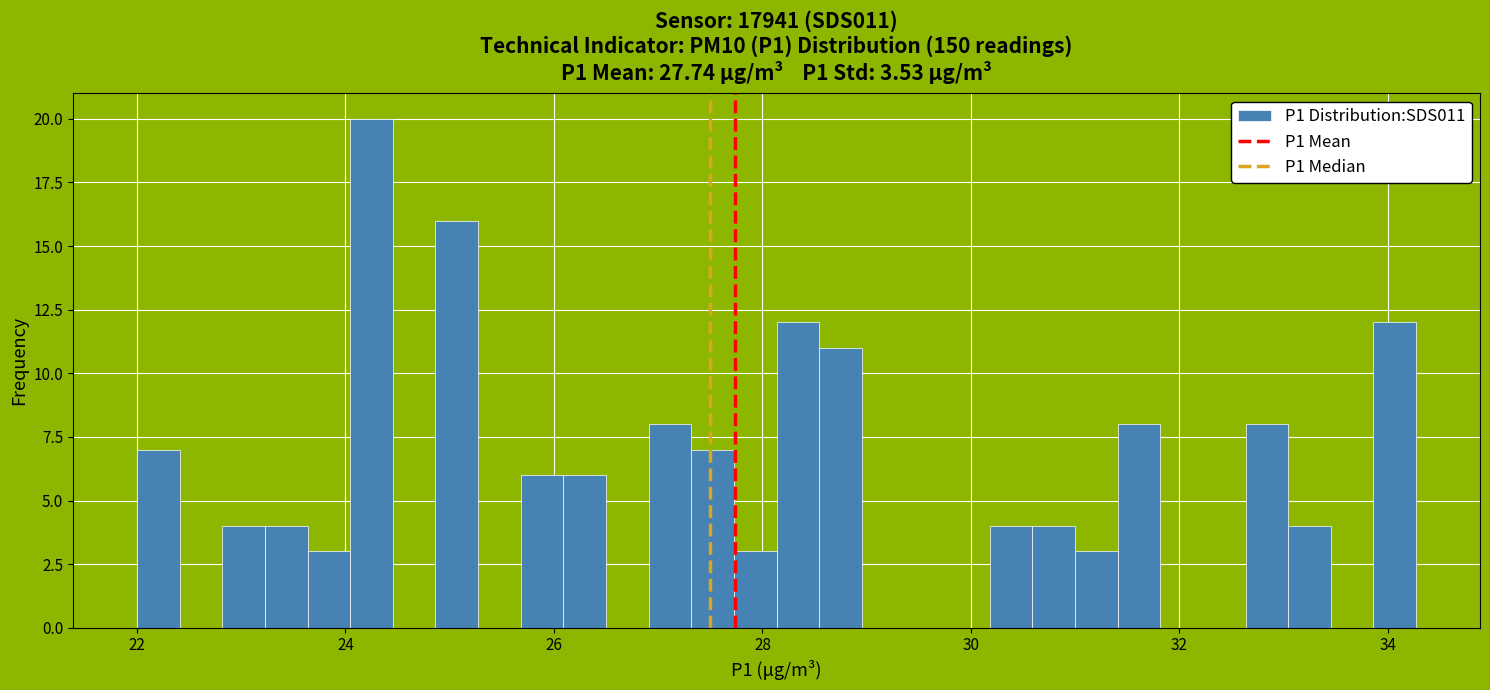

Around what value on the x-axis is the tallest bar? Give the approximate position of its centre, as read against the axis.

24.2